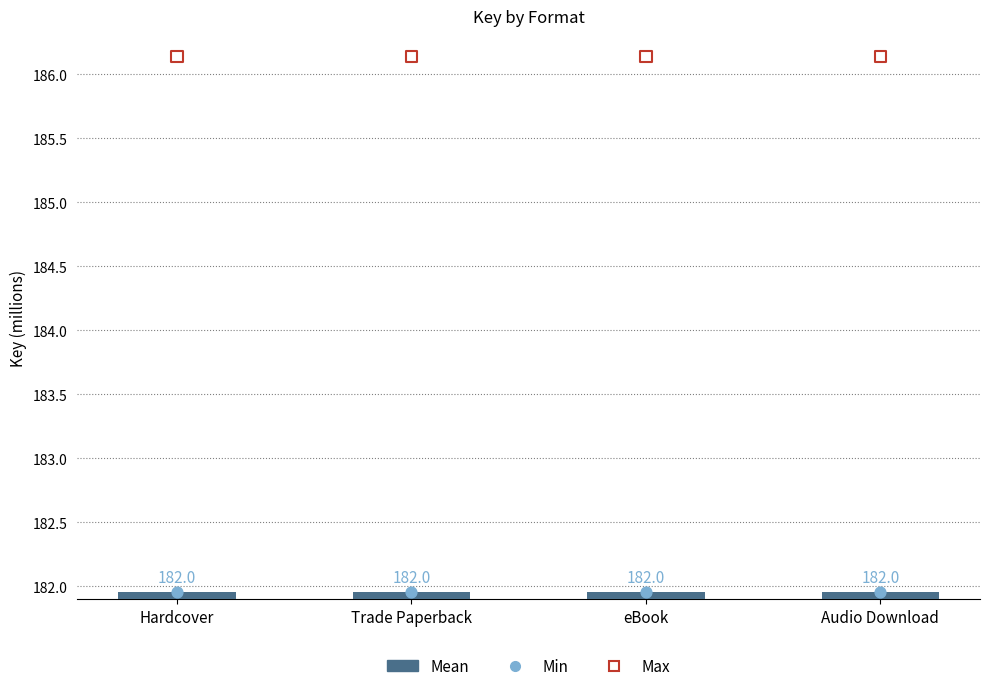

Is the value of Mean at Trade Paperback greater than the value of Max at Hardcover?

No